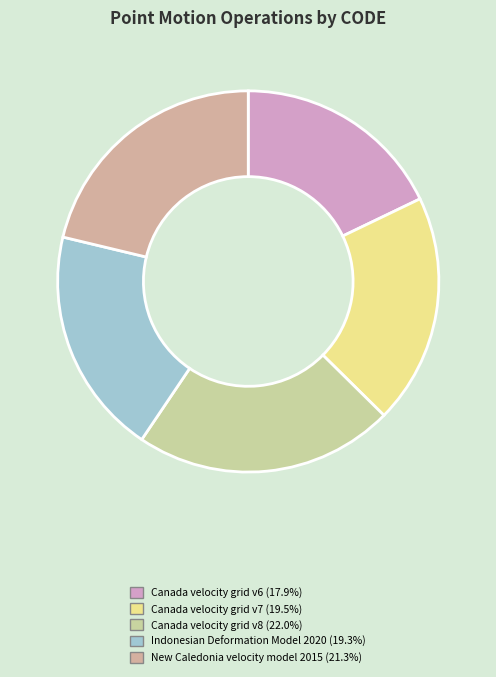

How many segments does this pie chart have?

5